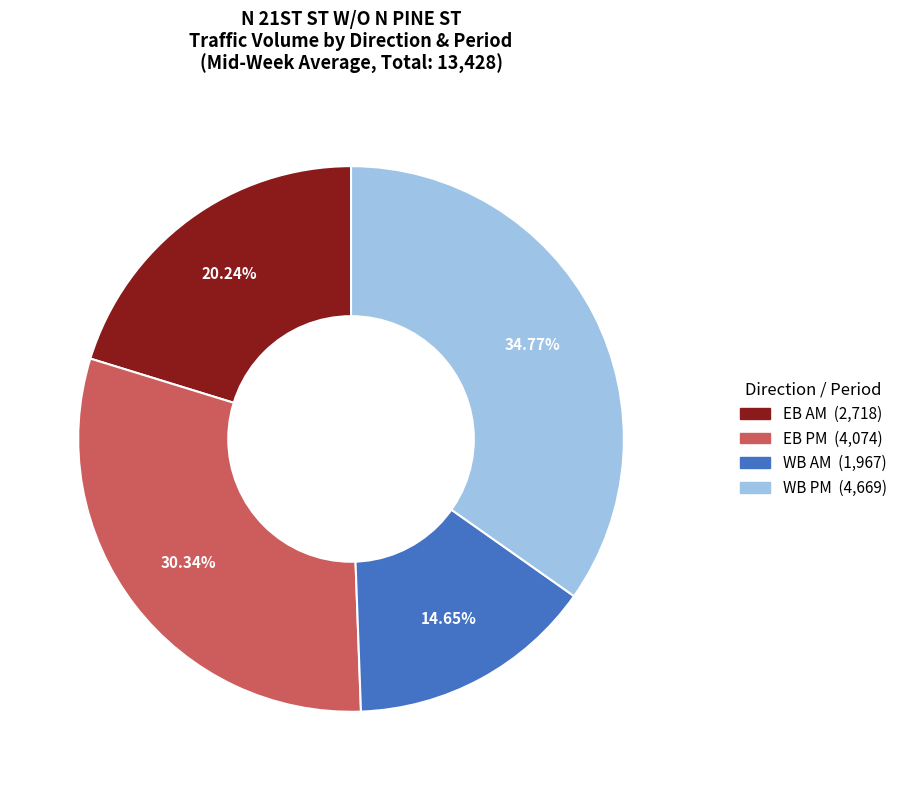

Does any single category account for the majority?

No